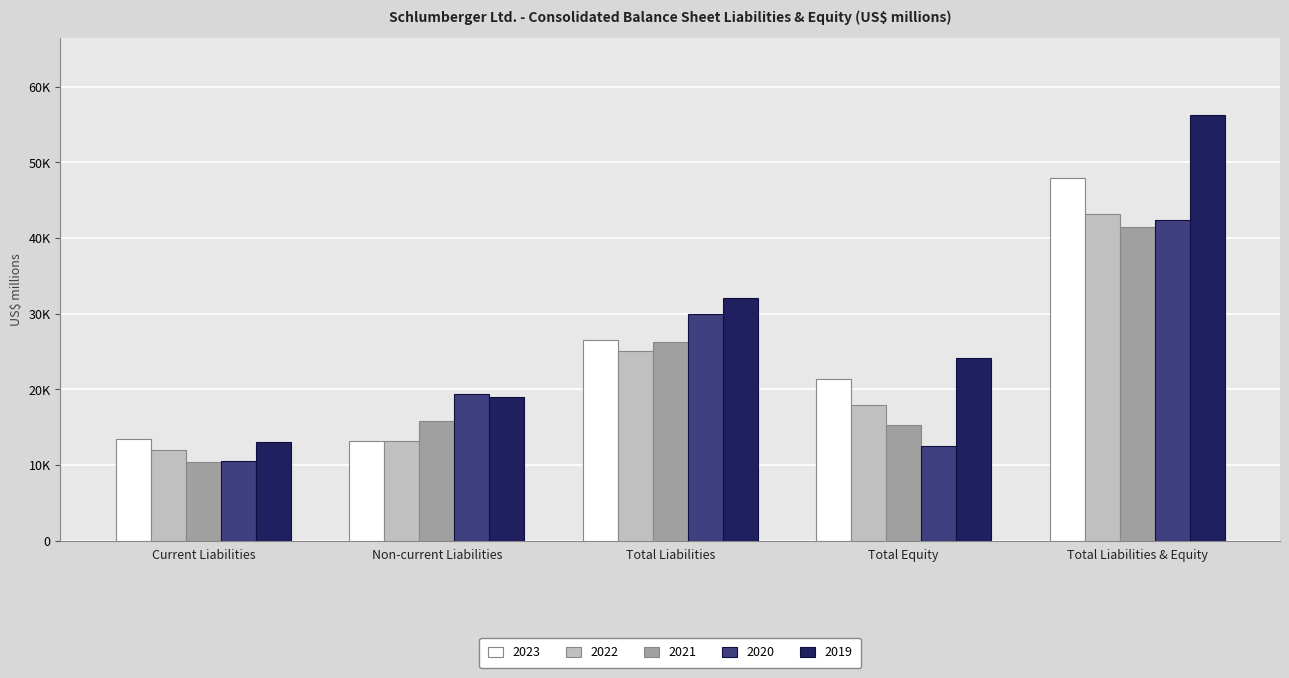

At how many categories does at least one series exceed 40288?

1